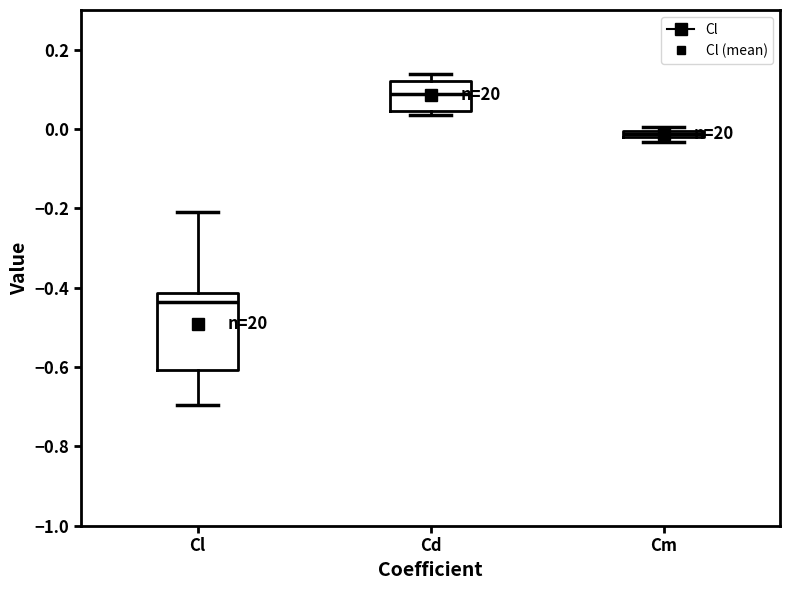

Which box has the highest median line?

Cd